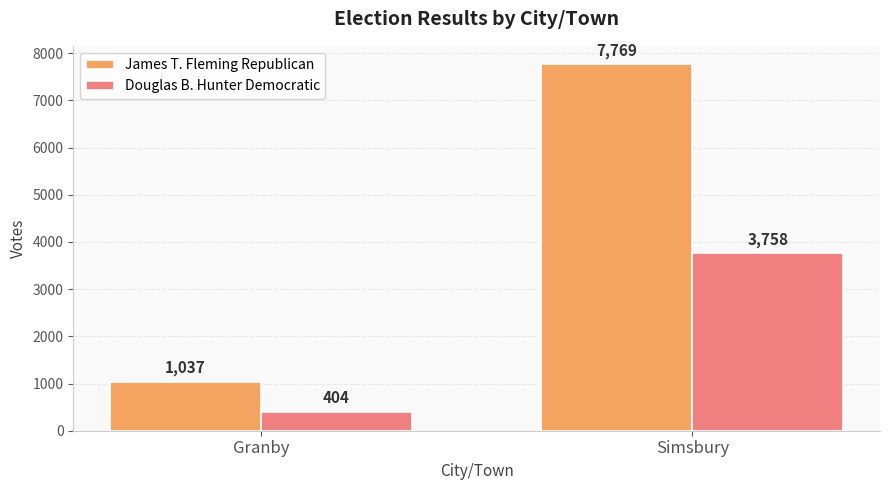

Count the Douglas B. Hunter Democratic values in the range 404 to 3758.

2